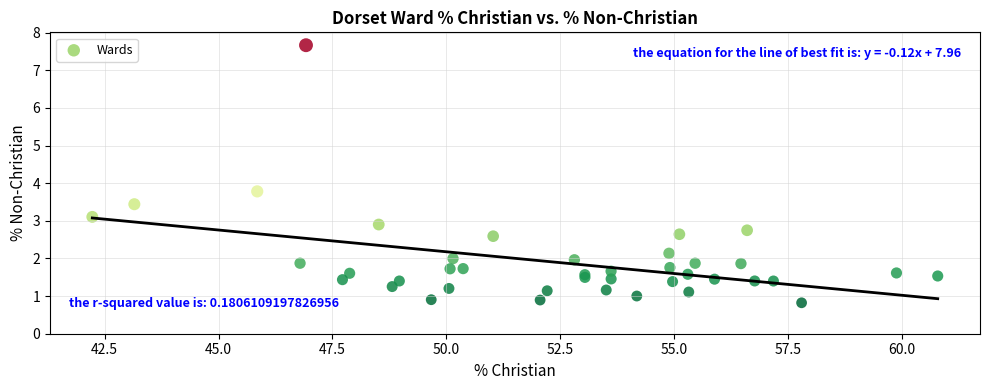

What Y value in the scatter plot is closest to 4?

3.8